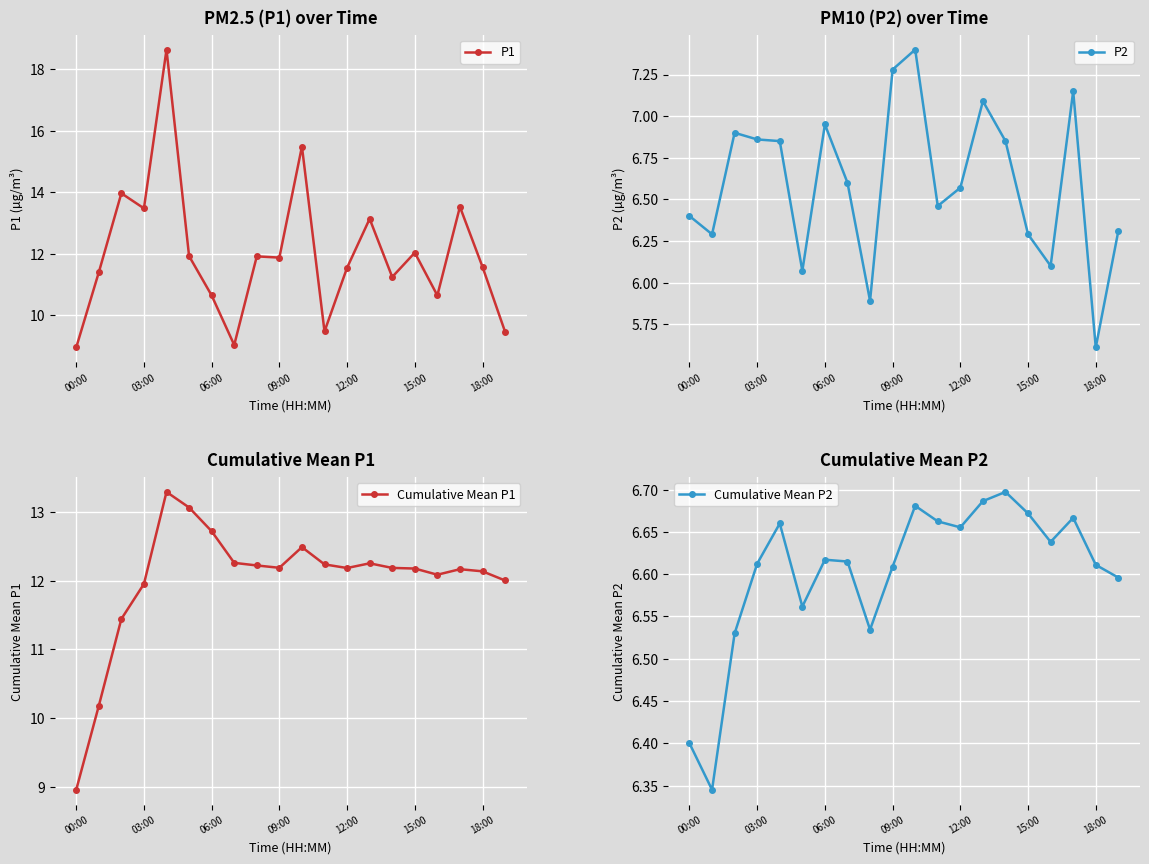

What is the sum of all P1 values?

240.1